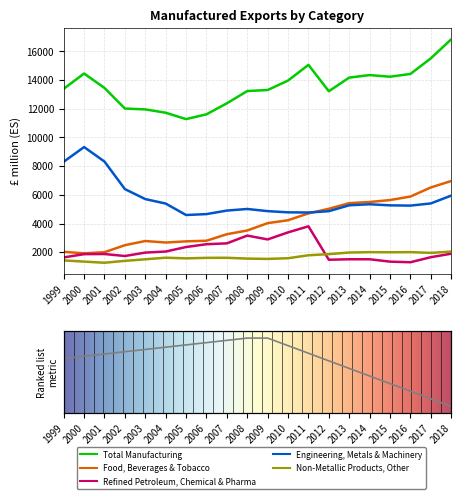

True or false: Total Manufacturing and Engineering, Metals & Machinery cross at least once.

False